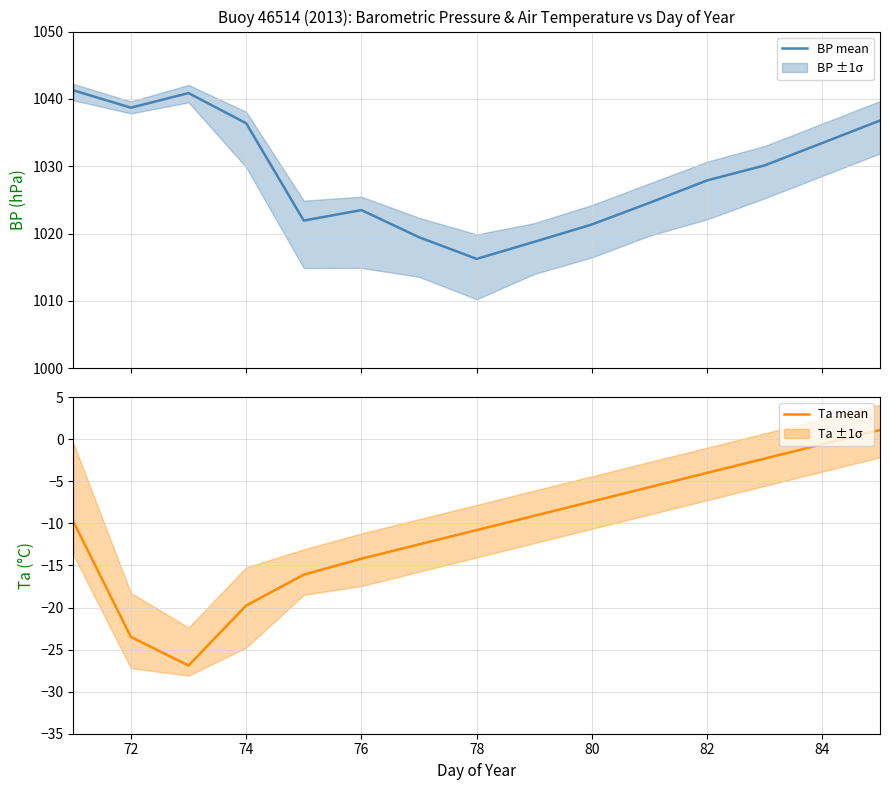

How many lines are shown in the chart?

2